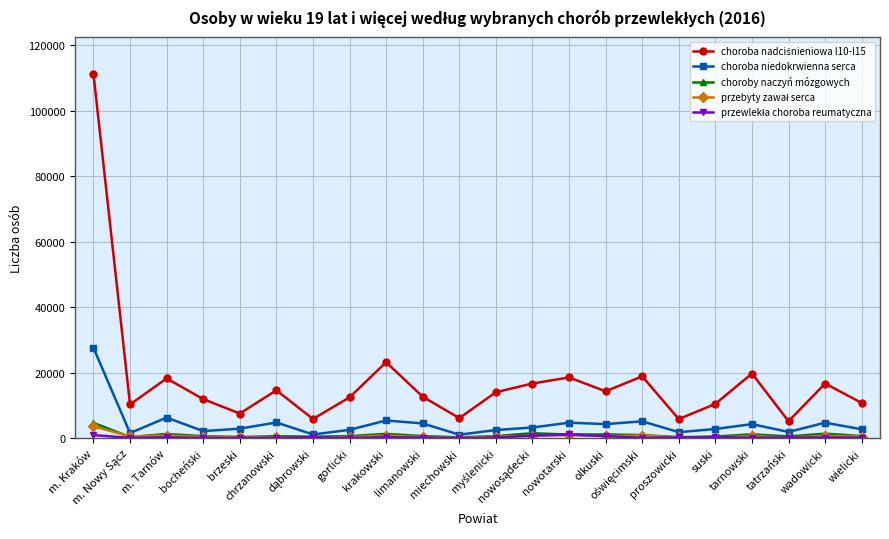

What is the difference between the maximum and minimum values in the choroby naczyń mózgowych series?

4431